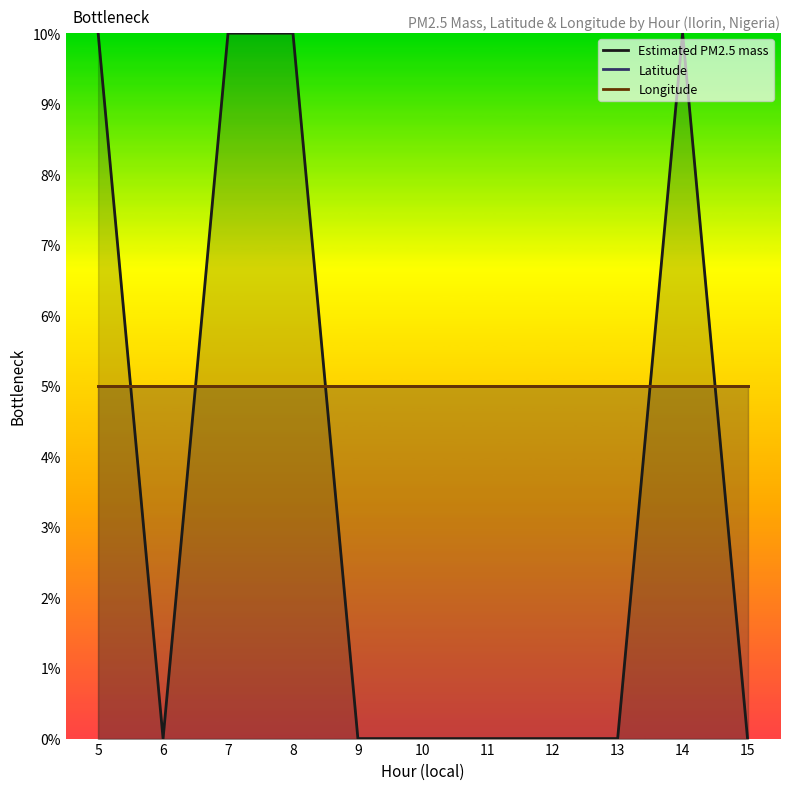

Is the value of Longitude at 13 greater than the value of Latitude at 13?

No